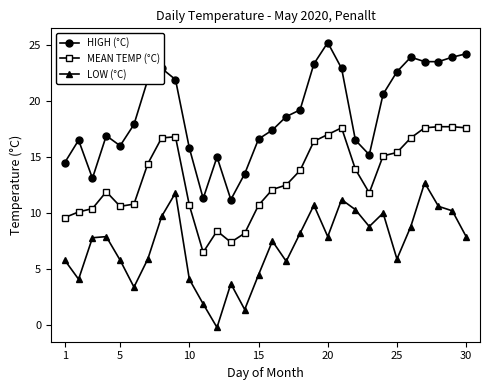

True or false: MEAN TEMP (°C) and LOW (°C) intersect in this chart.

False